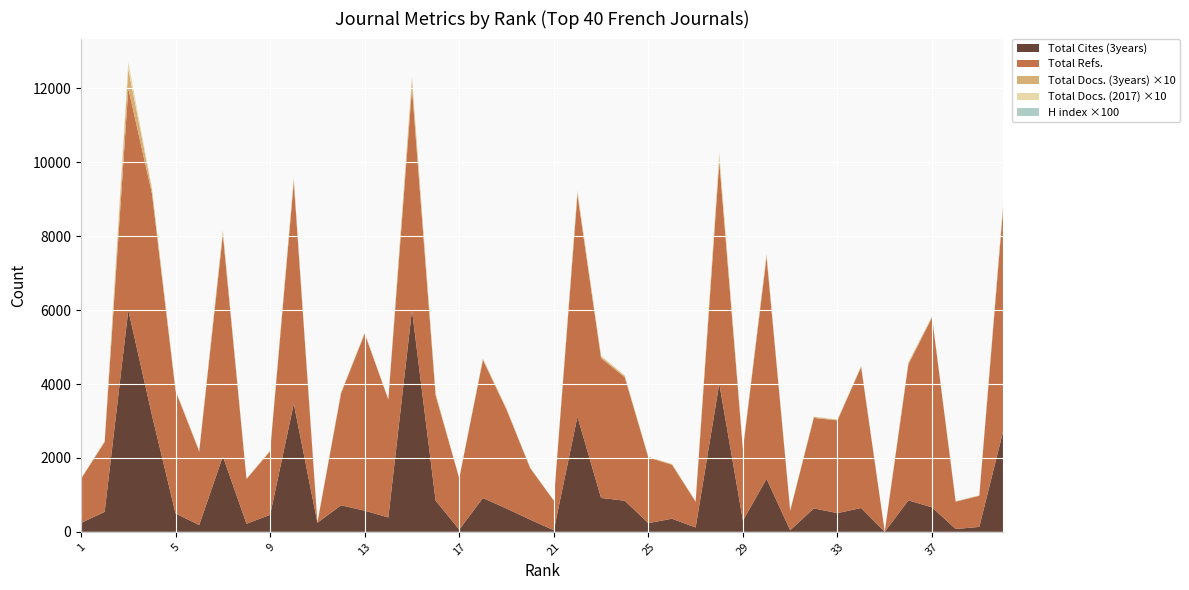

What is the maximum value for Total Cites (3years)?

6000.0